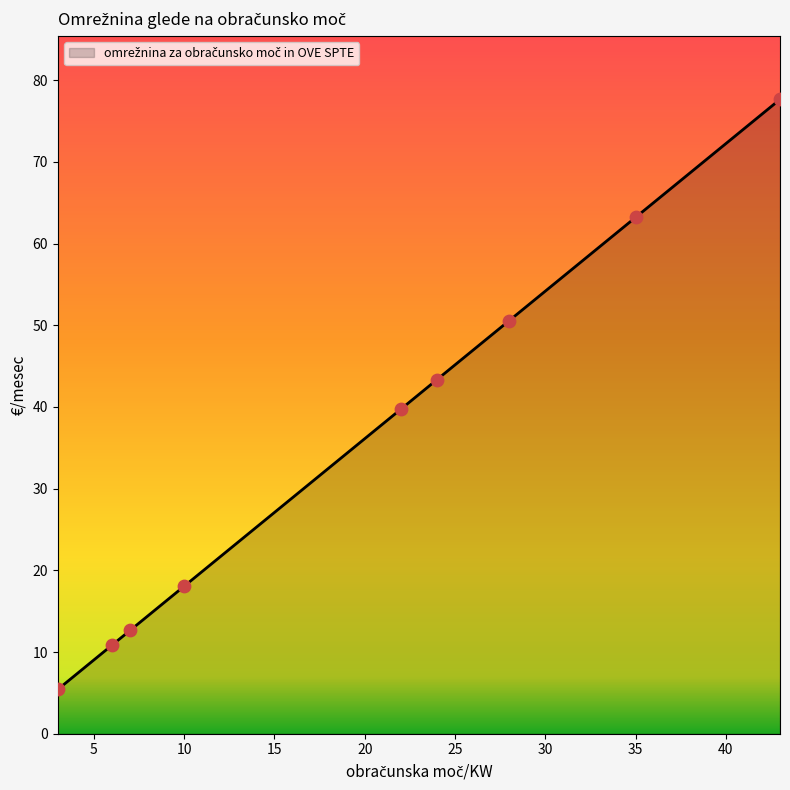

What is the smallest value displayed?

5.4